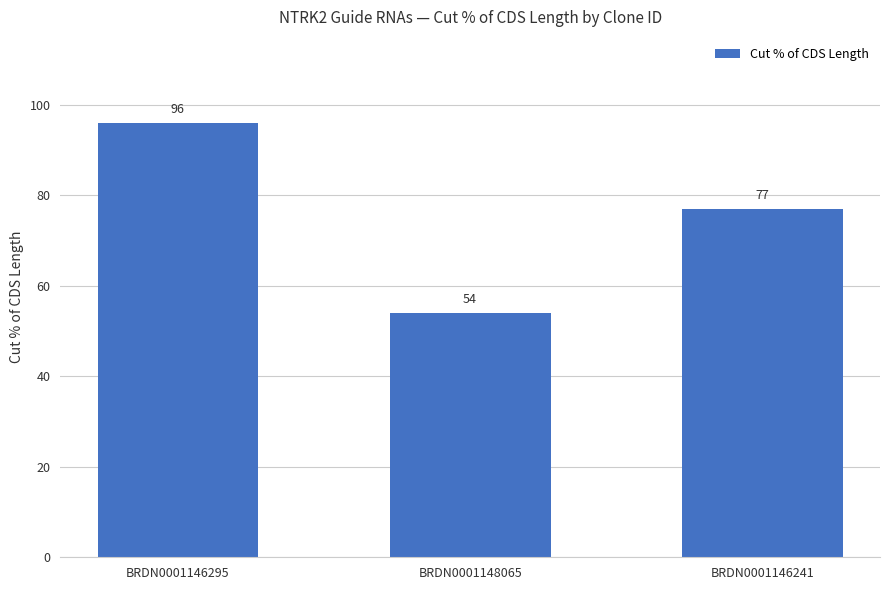

What is the difference between the second highest and minimum values?

23